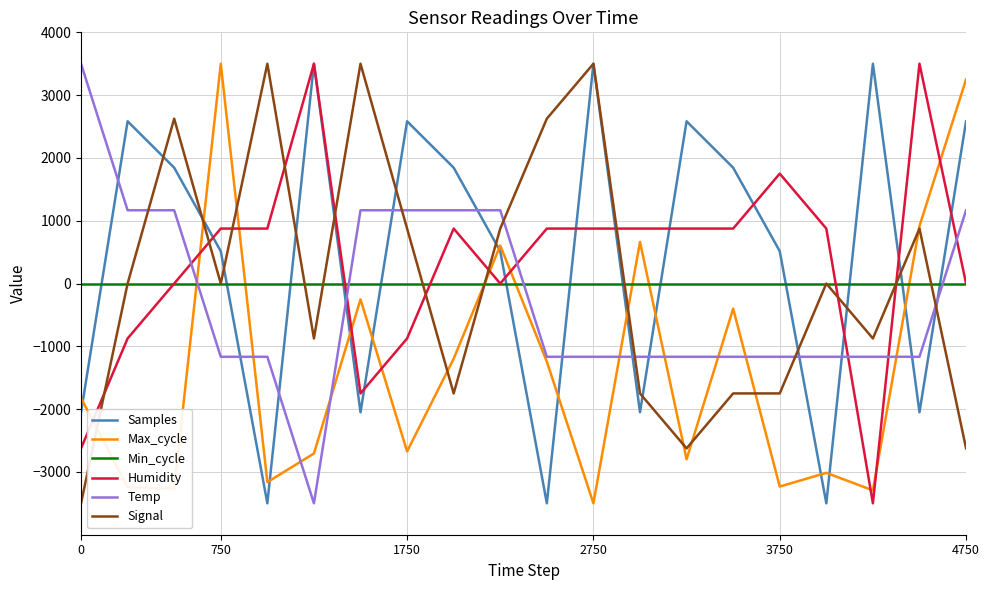

True or false: Signal has more than 0 points higher than both neighbors.

True